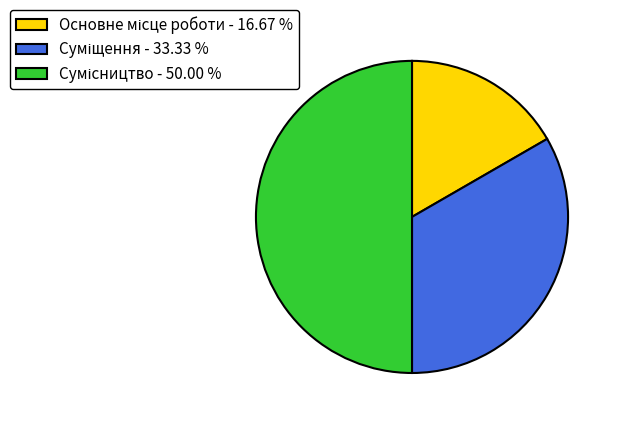

To the nearest percent, what portion does Основне місце роботи represent?

17%